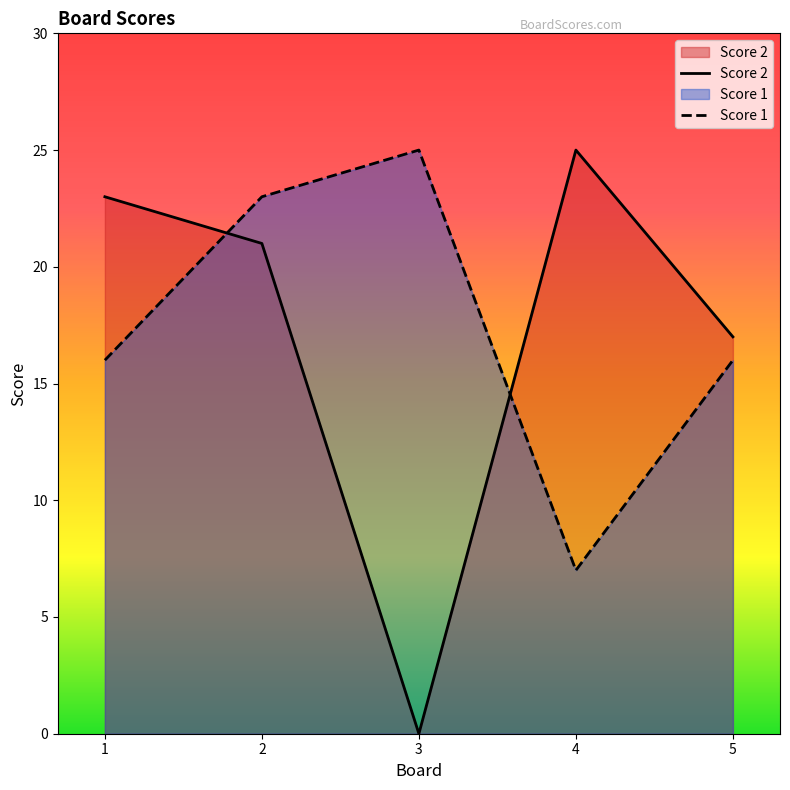

What is the value of the Score 1 point at the 5th from the left?

16